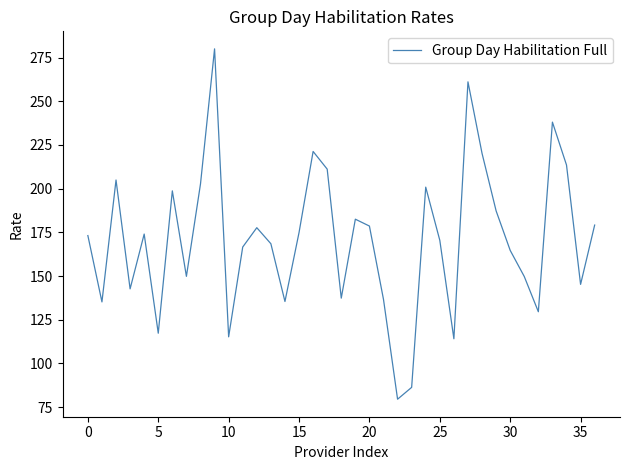

What is the minimum value shown in the chart?

79.5